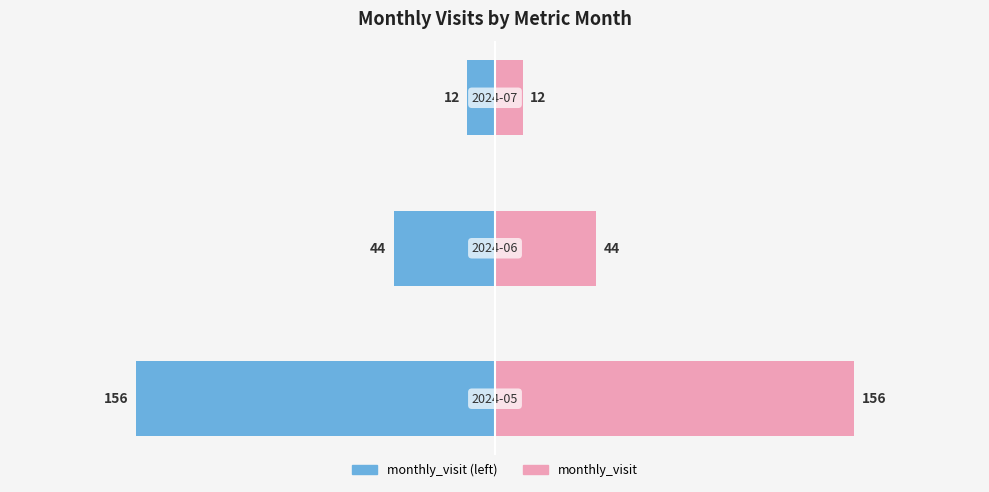

What is the approximate value of monthly_visit (mirrored) at 2?

-12